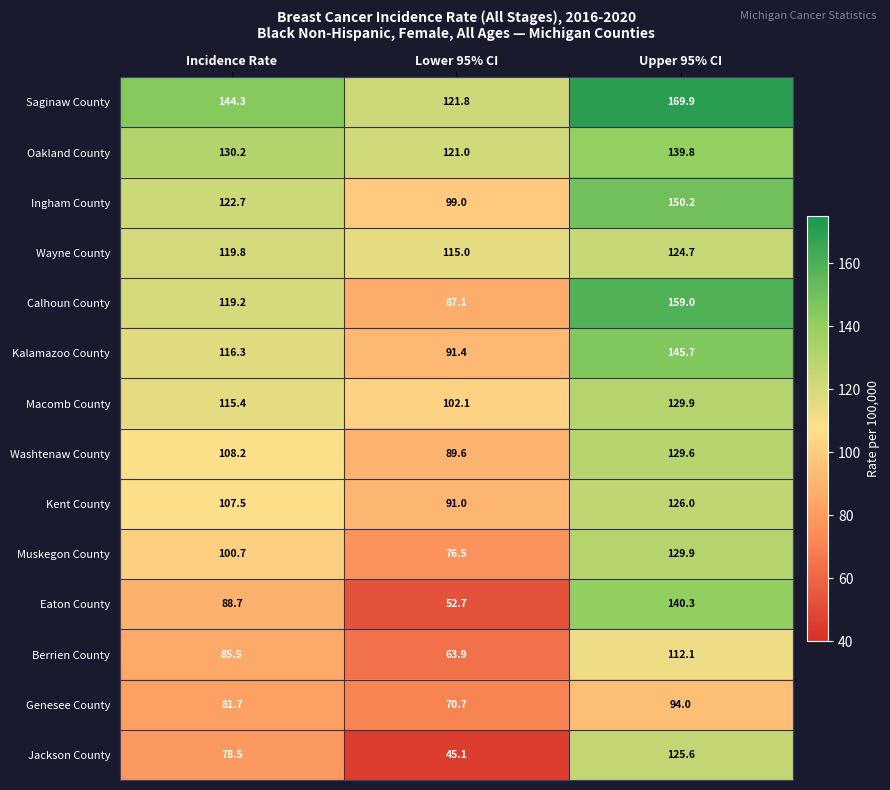

What is the difference between the maximum and minimum values in the Berrien County series?

48.2